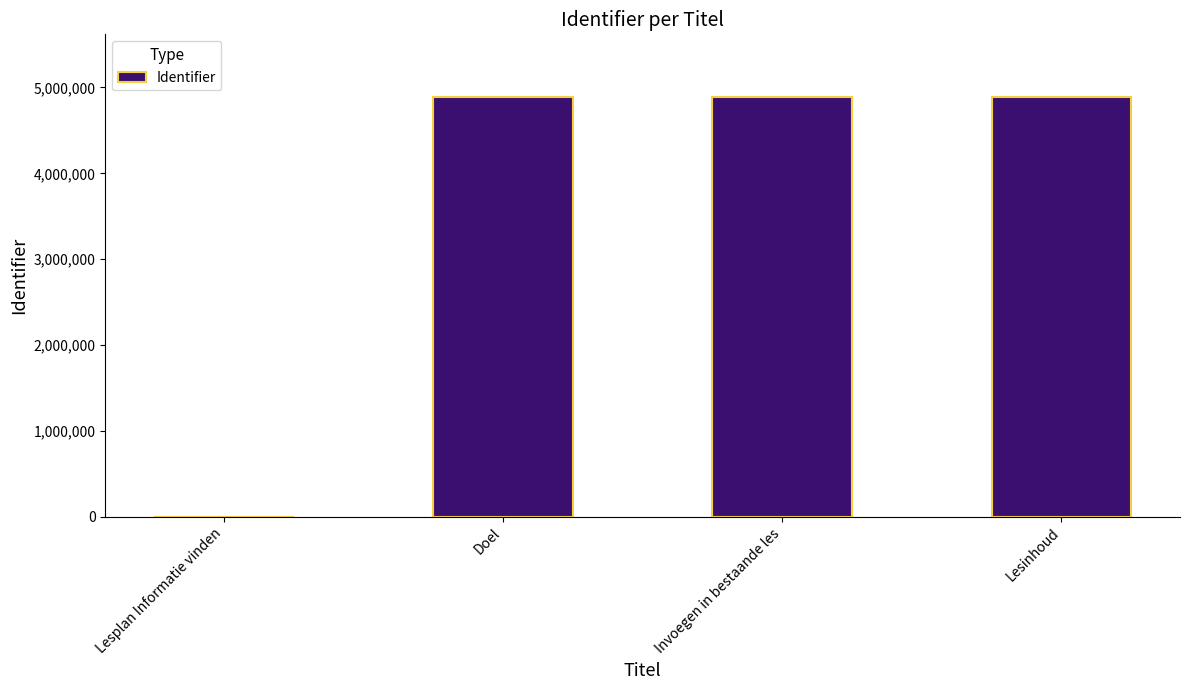

What is the approximate value at Doel, to the nearest 50?

4885550